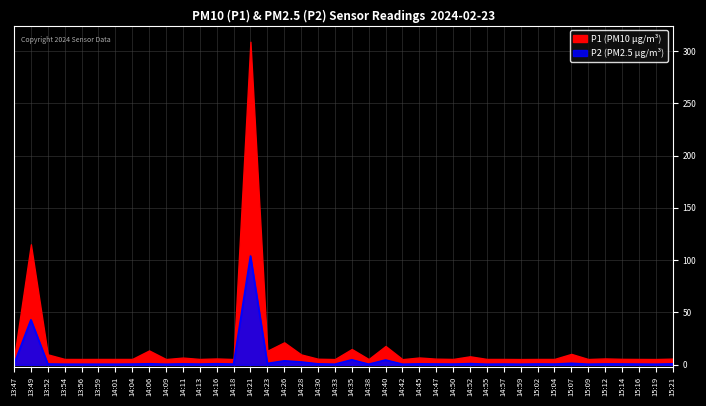

What position from the left is 15:12?

36